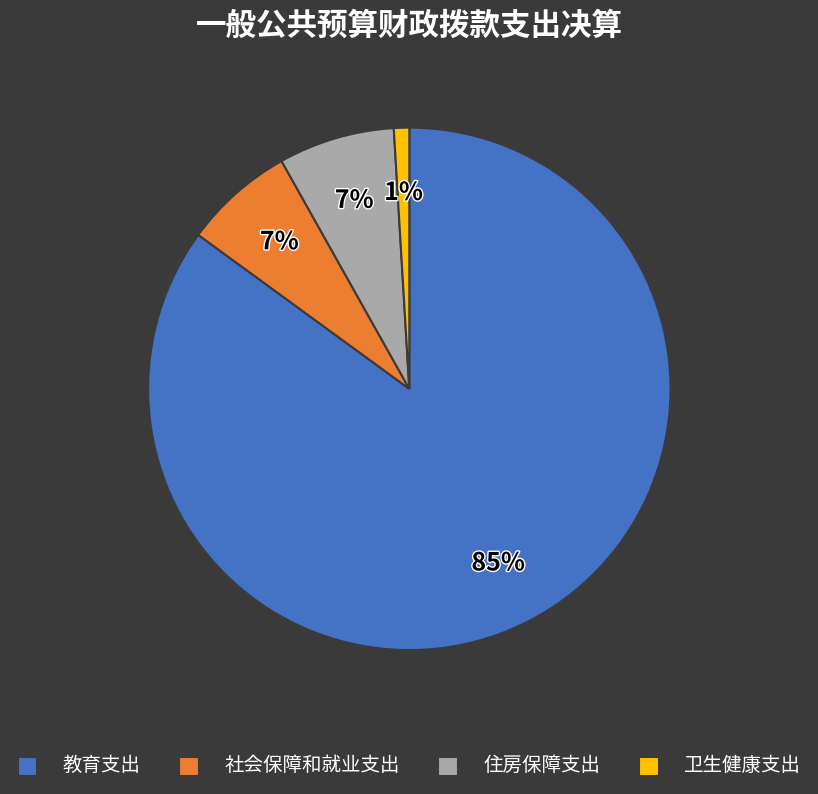

What percentage is the 住房保障支出 slice, to the nearest percent?

7%